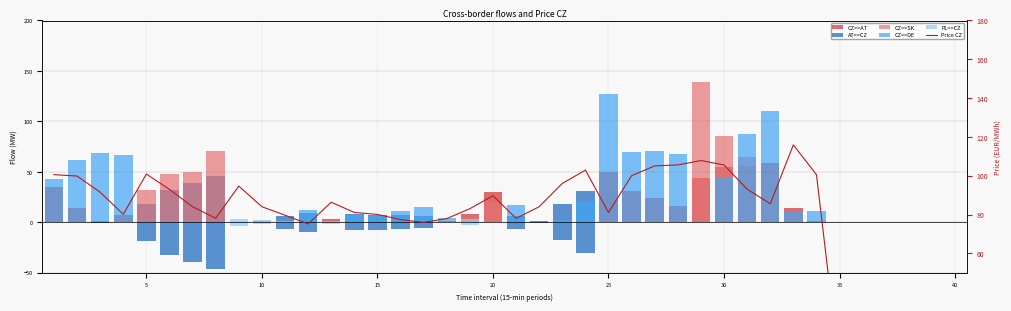

Which category has the highest value in the PL=>CZ series?

9